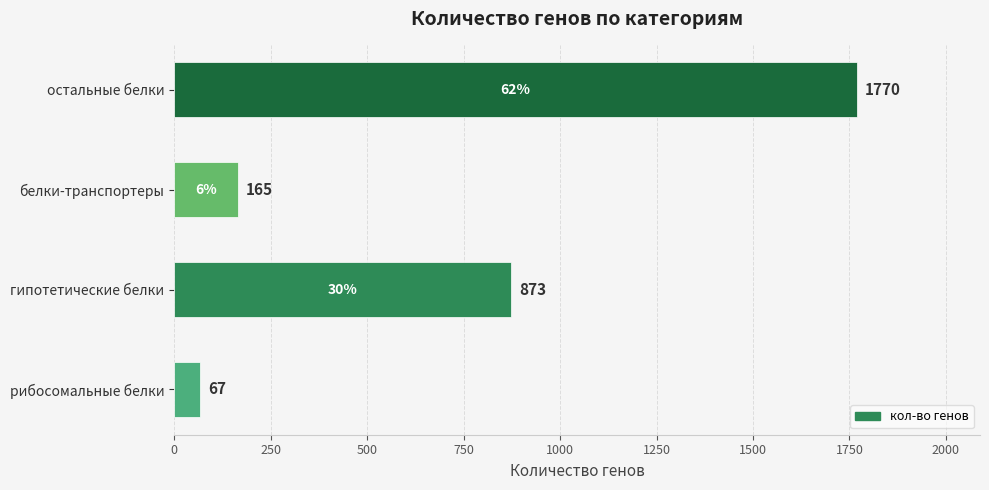

Rank the categories by value from highest to lowest.

остальные белки, гипотетические белки, белки-транспортеры, рибосомальные белки